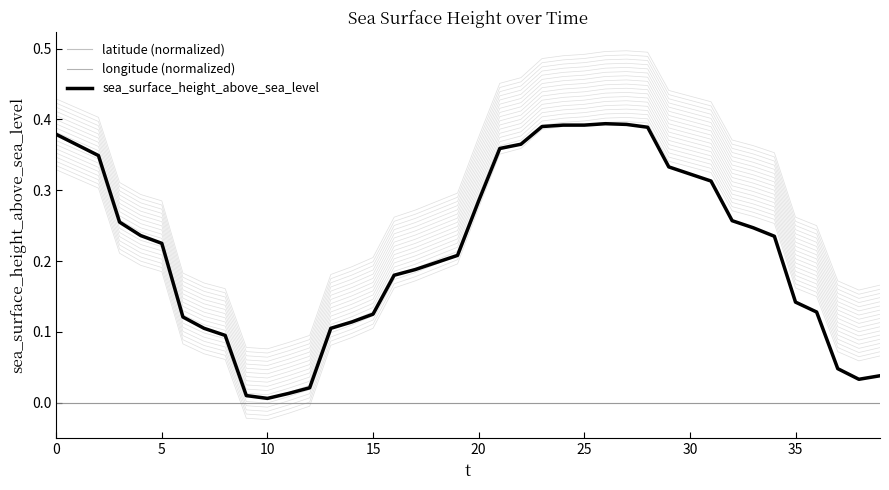

Does the chart have visible grid lines?

No